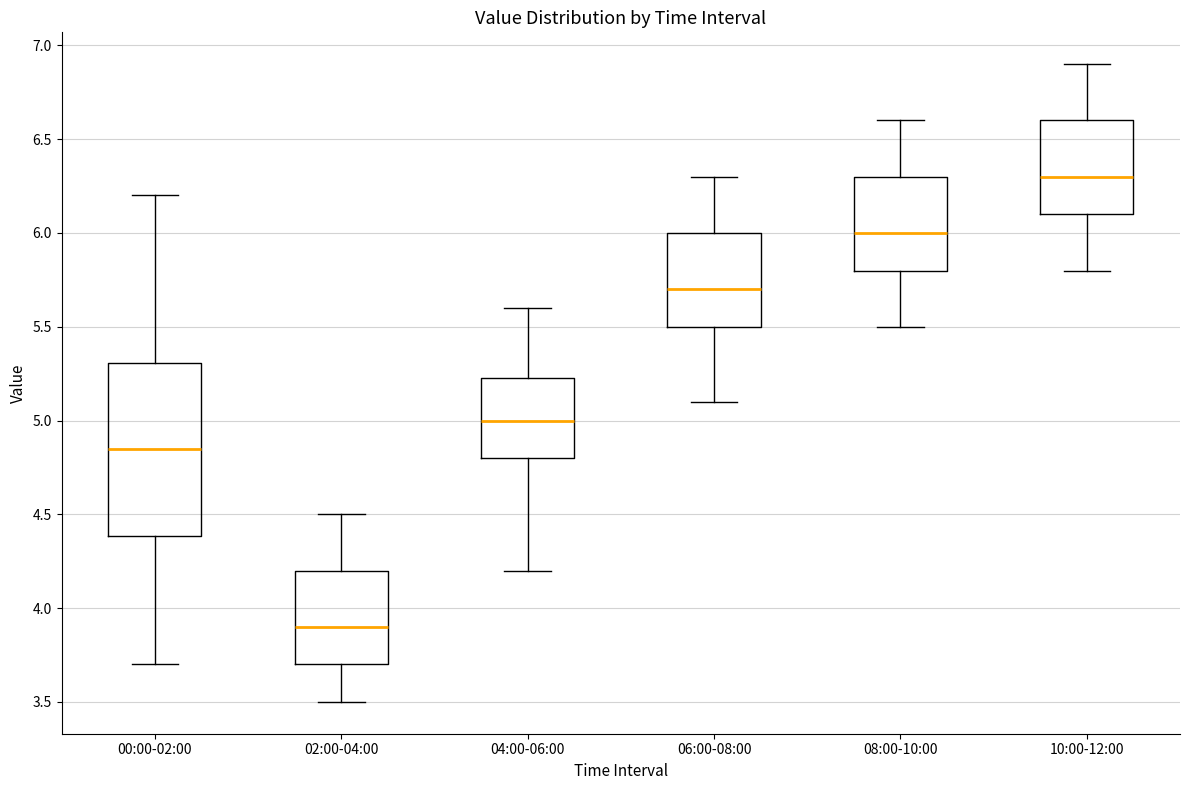

Reading left to right, transcribe this box plot: for each box, give where its median line is, the range the box spans, and where its two whiskers end, as read against the y-axis. The values are not printed on the chart, so give them approximately, as read against the axis.

00:00-02:00: median 4.85, box 4.40 to 5.30, whiskers 3.70 to 6.20
02:00-04:00: median 3.90, box 3.70 to 4.20, whiskers 3.50 to 4.50
04:00-06:00: median 5.00, box 4.80 to 5.25, whiskers 4.20 to 5.60
06:00-08:00: median 5.70, box 5.50 to 6.00, whiskers 5.10 to 6.30
08:00-10:00: median 6.00, box 5.80 to 6.30, whiskers 5.50 to 6.60
10:00-12:00: median 6.30, box 6.10 to 6.60, whiskers 5.80 to 6.90